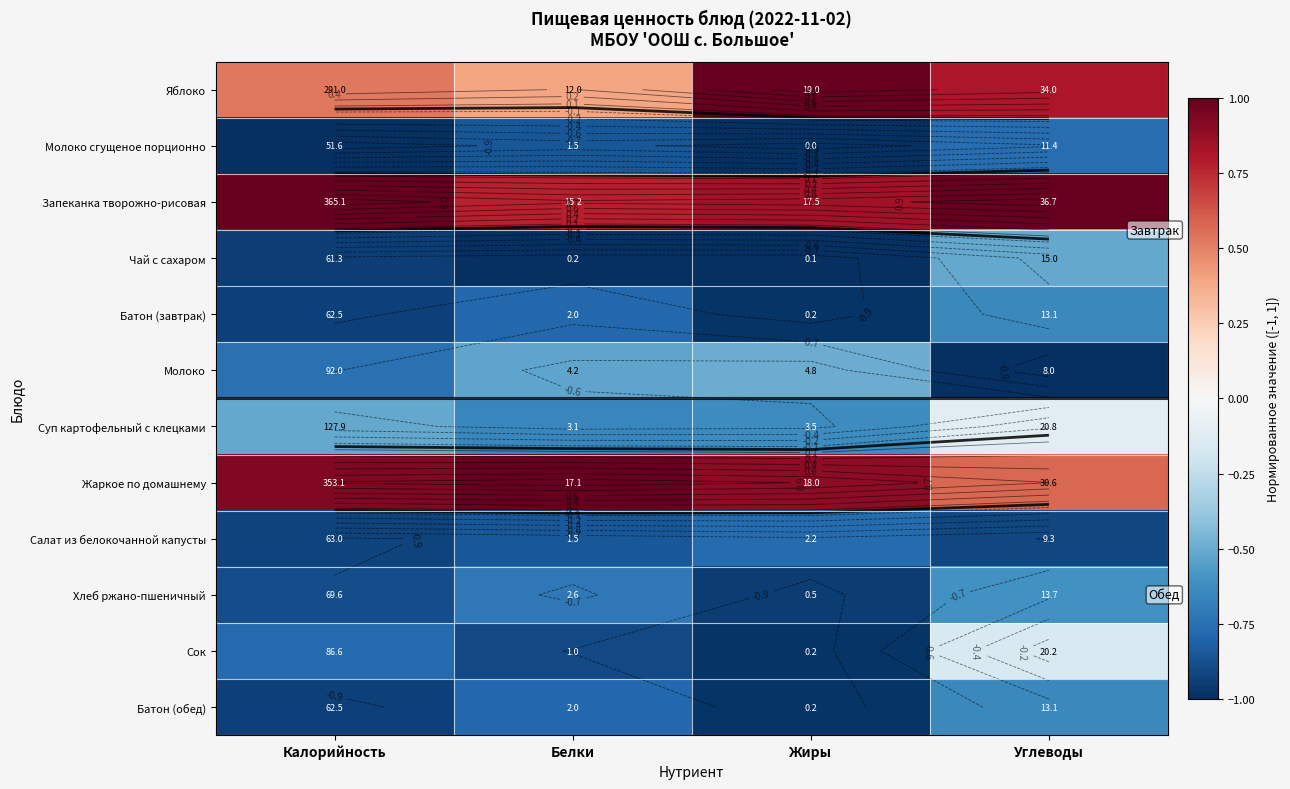

At how many categories does at least one series exceed 0?

4